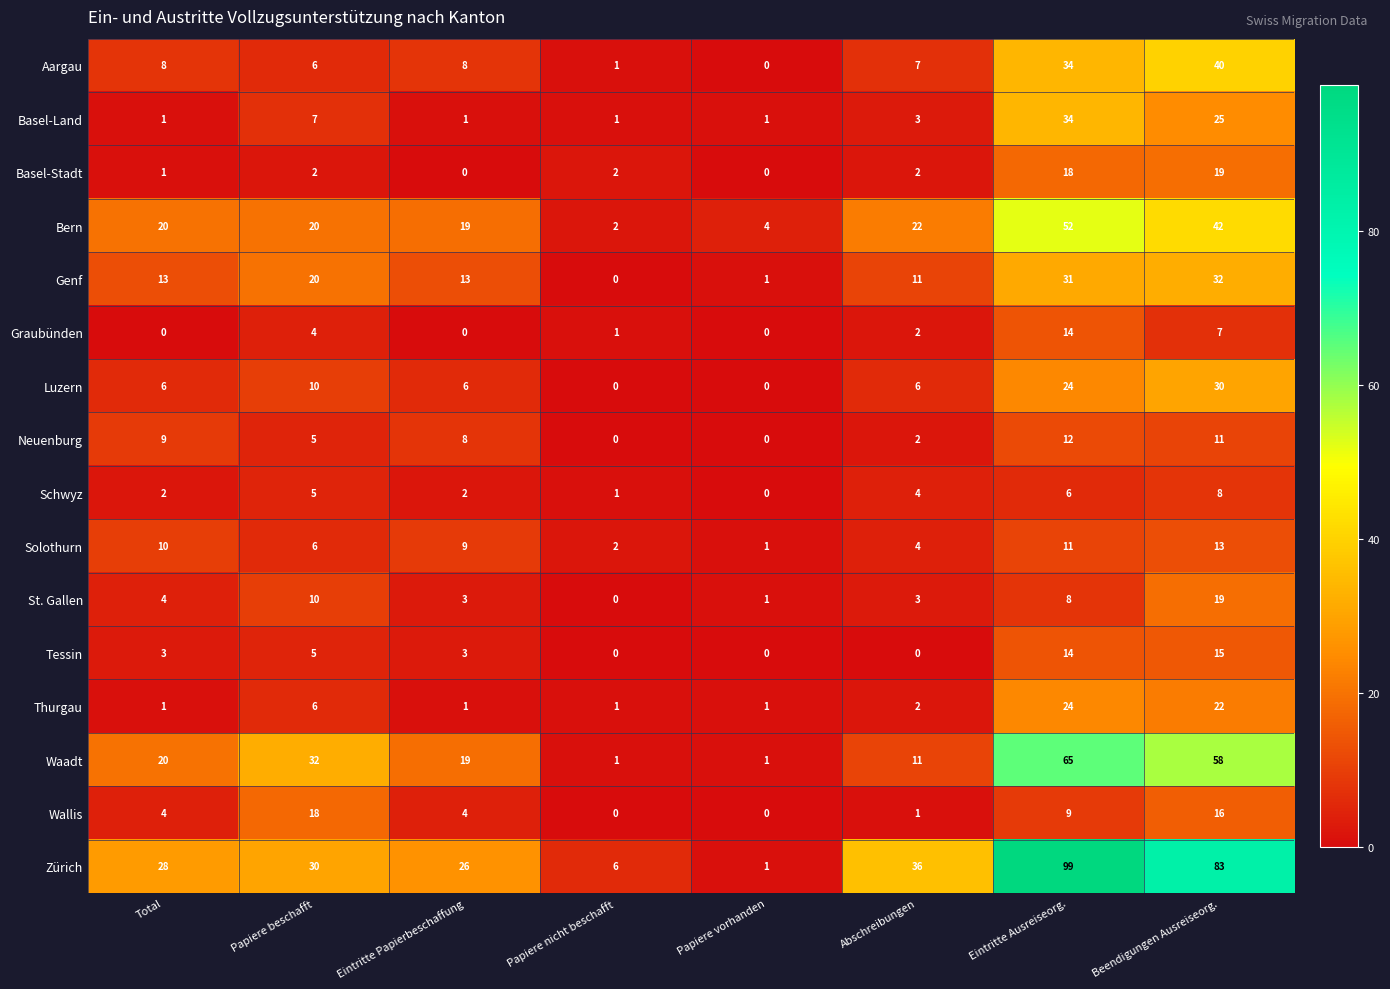

At which label is Neuenburg closest to 6?

Papiere beschafft